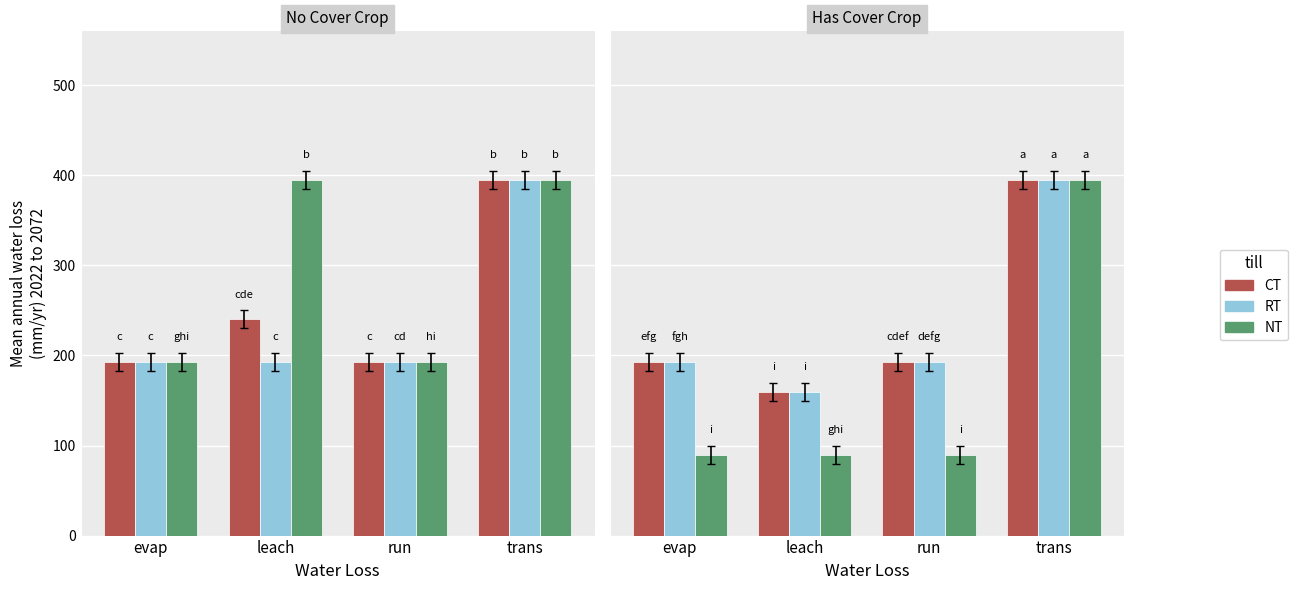

Is it true that RT equals 160 at leach?

True